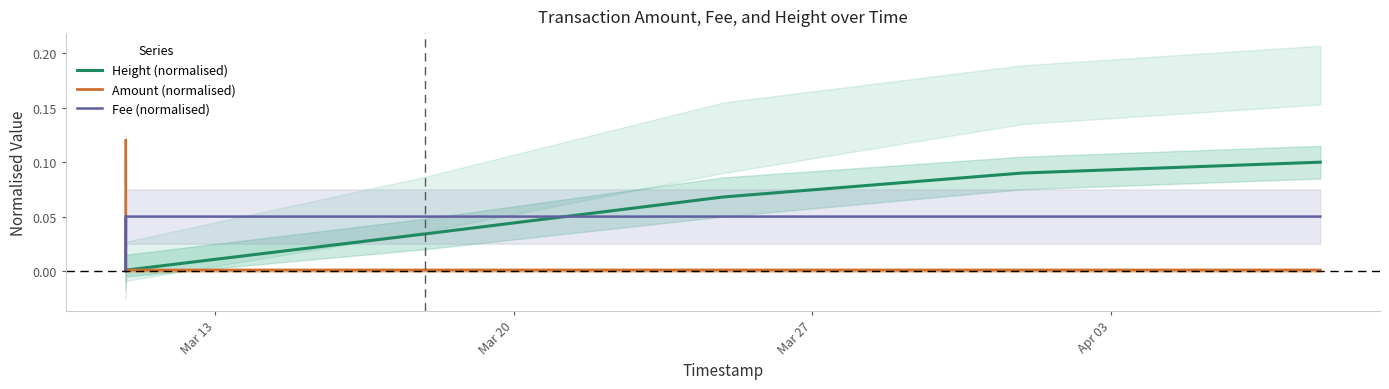

Which series has the largest range (max minus min)?

Amount (normalised)